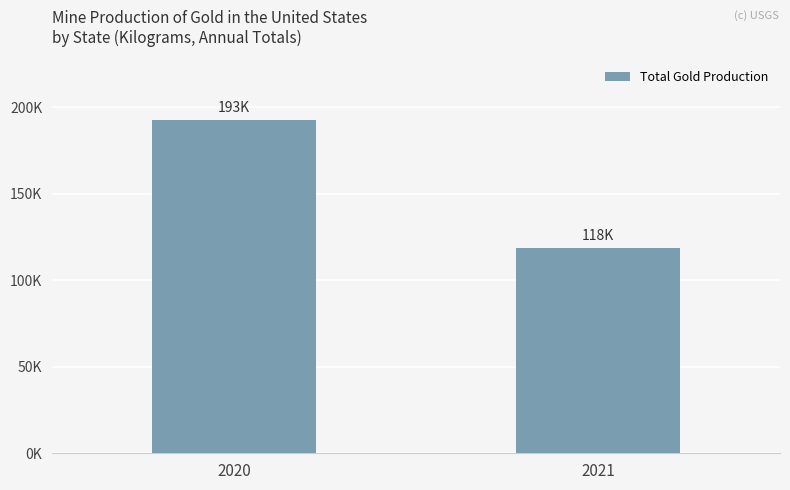

What is the approximate value at 2020?

193000